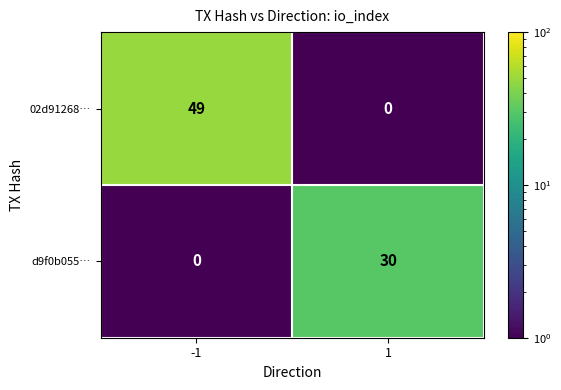

True or false: d9f0b055… has a value of 0 at -1.

True